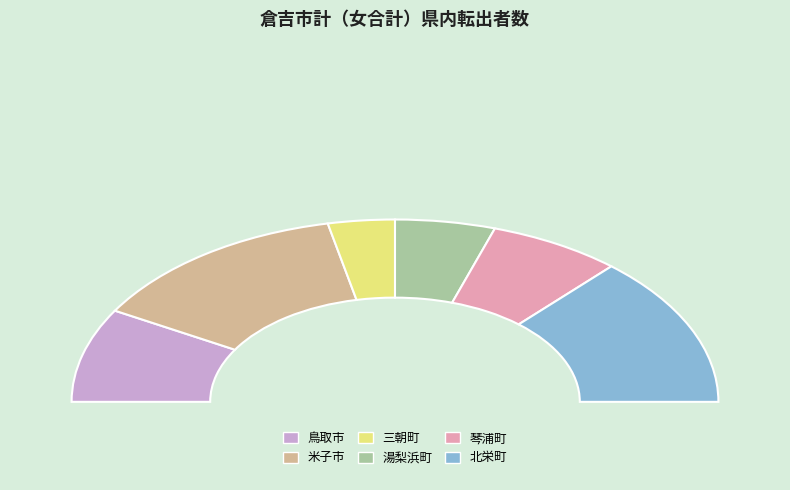

Is it true that 湯梨浜町 is 10% of the pie?

True